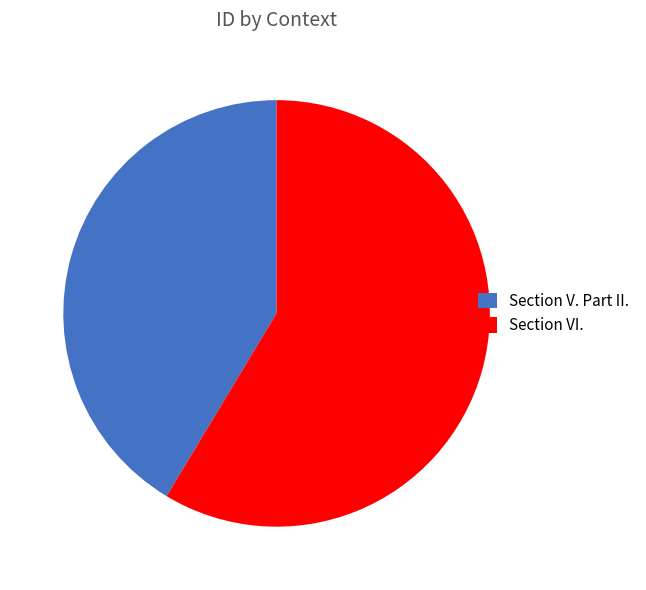

What is the largest slice in the pie chart?

Section VI.